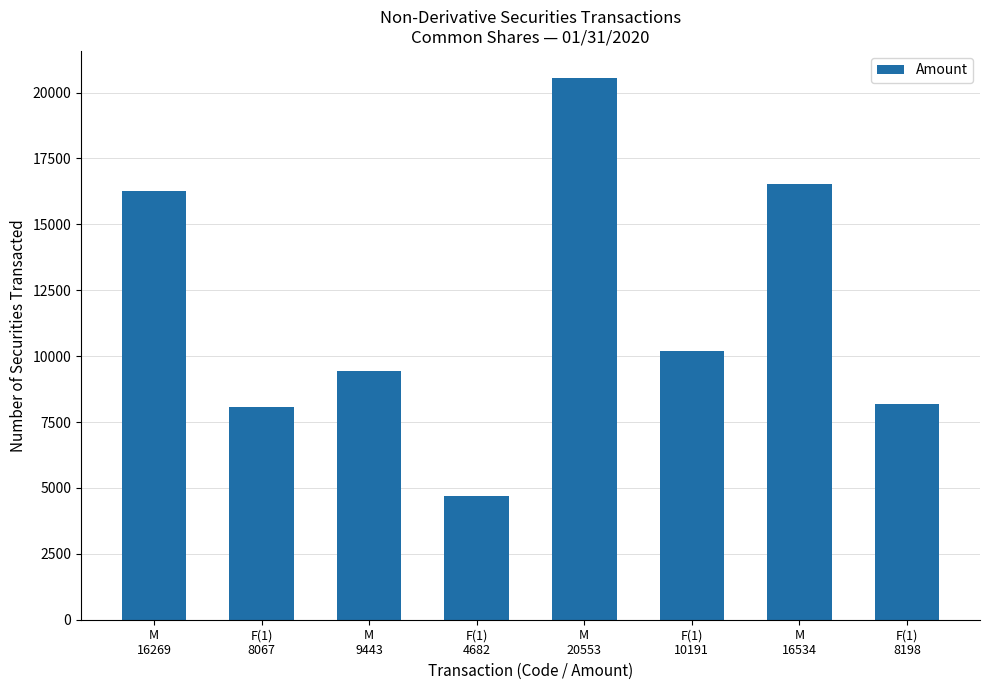

What value does the data have at F(1)
8067, to the nearest 50?

8050